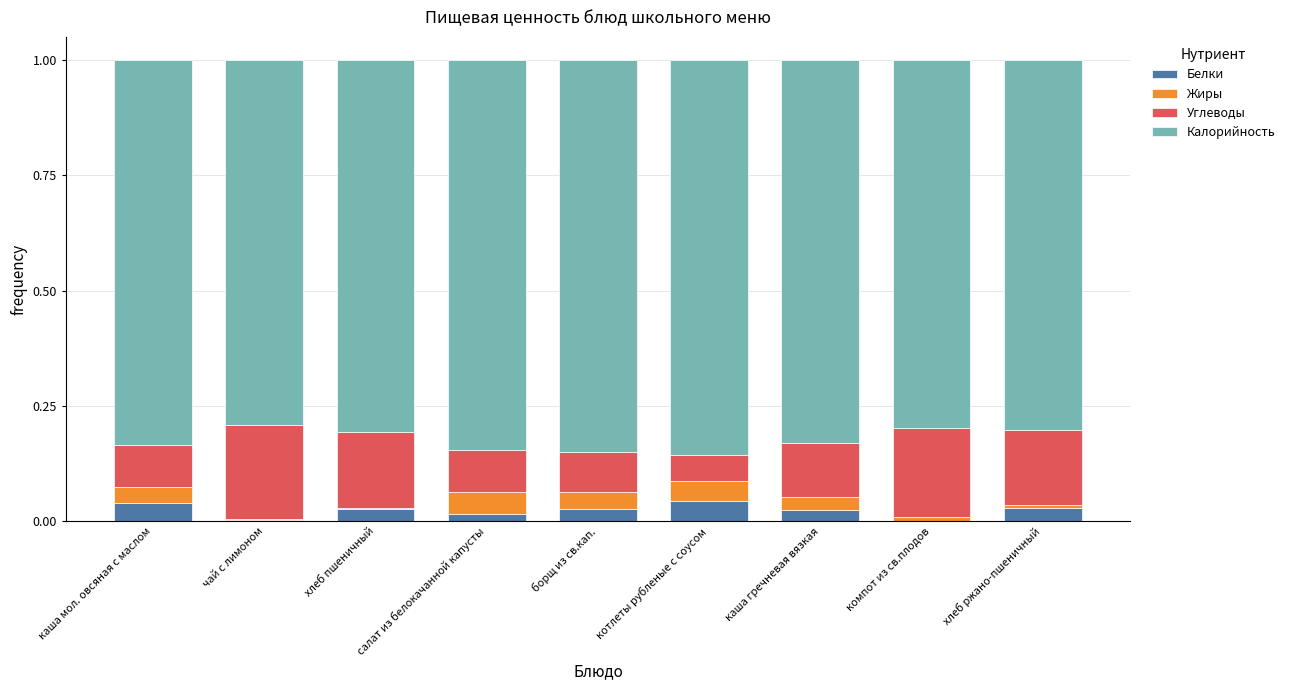

What is the total value across all series at каша мол. овсяная с маслом?

1.0